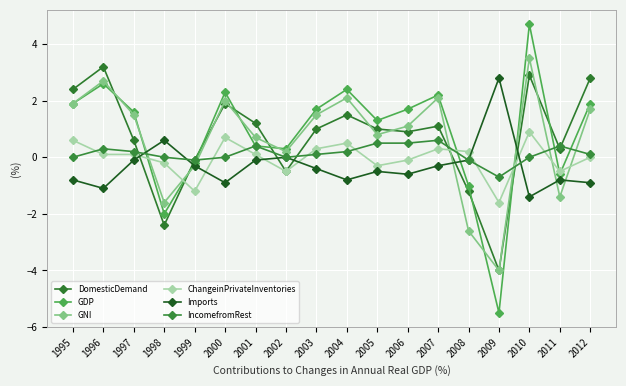

Where does the IncomefromRest series first go above 0?

1996